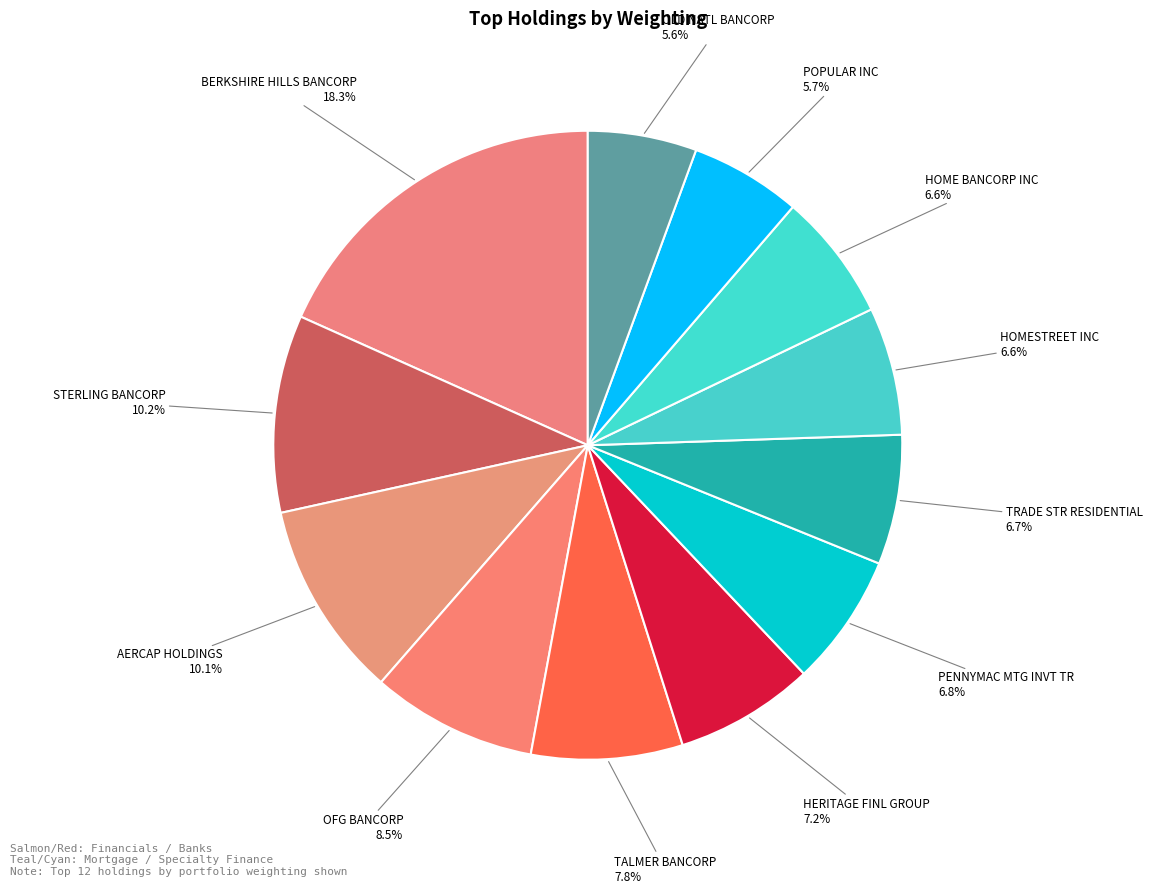

Which has a higher value, TALMER BANCORP or PENNYMAC MTG INVT TR?

TALMER BANCORP